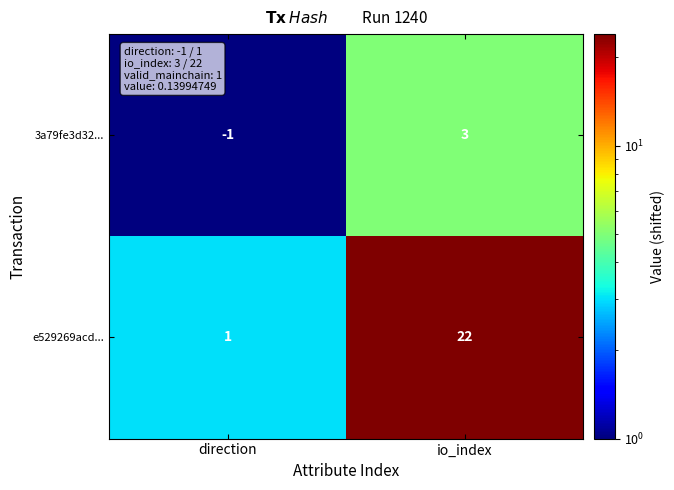

The value of 3a79fe3d32... at direction is -1. True or false?

True